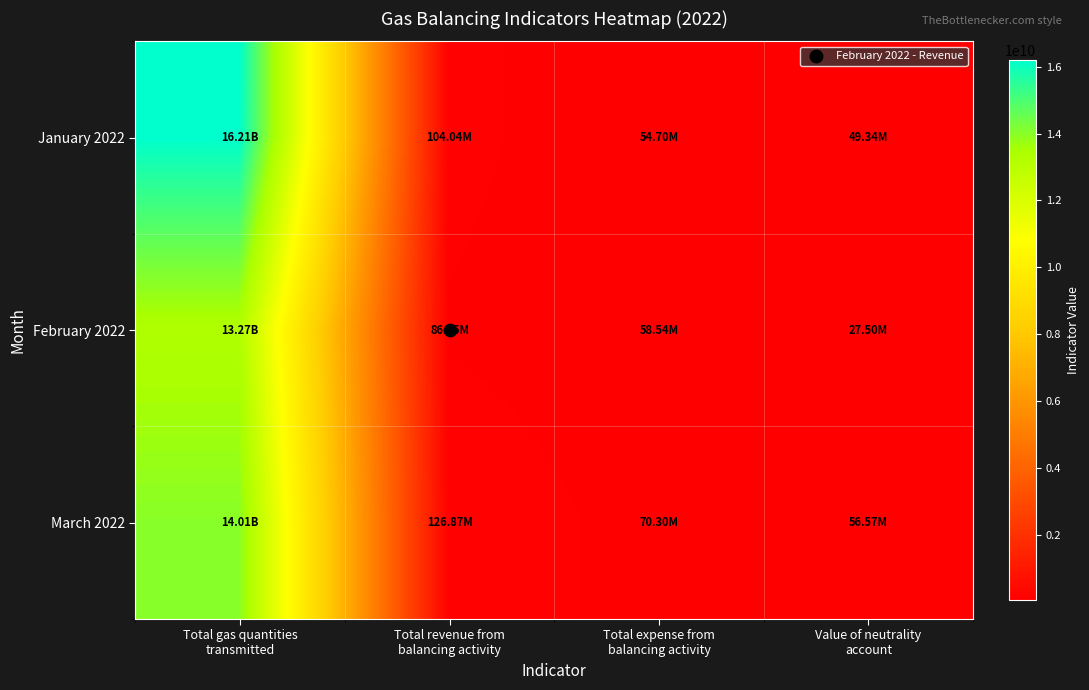

Reading right to left, list all the values displayed in this chart.

January 2022: Value of neutrality
account=49343432.0	Total expense from
balancing activity=54695136.3	Total revenue from
balancing activity=104038568.3	Total gas quantities
transmitted=16206708155.9
February 2022: Value of neutrality
account=27500774.8	Total expense from
balancing activity=58544343.9	Total revenue from
balancing activity=86045118.7	Total gas quantities
transmitted=13269124654.8
March 2022: Value of neutrality
account=56570872.3	Total expense from
balancing activity=70297627.2	Total revenue from
balancing activity=126868499.5	Total gas quantities
transmitted=14007473222.2